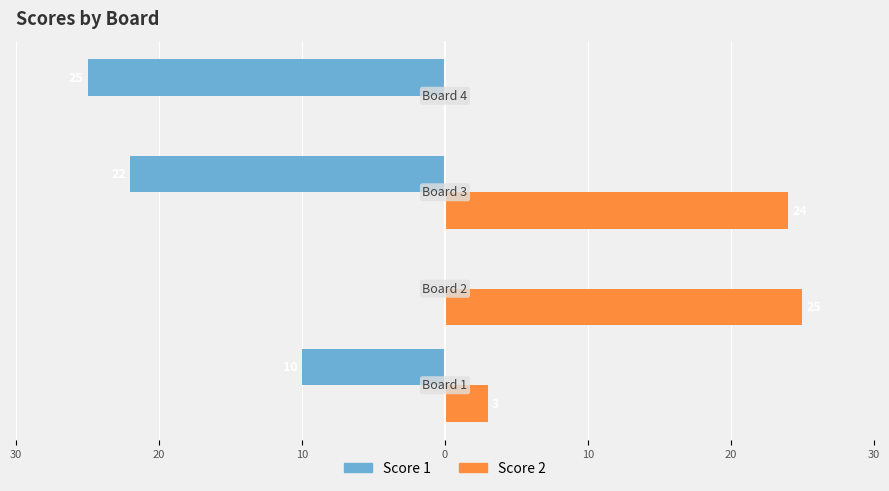

What are all the series names shown in the legend?

Score 1, Score 2